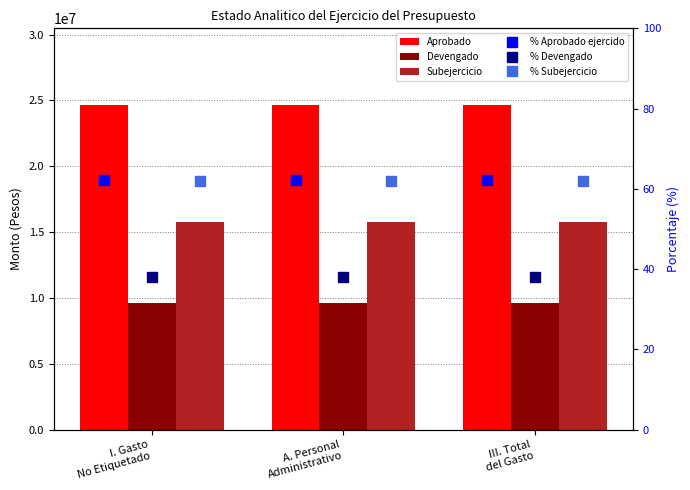

What is the smallest value displayed?

37.9